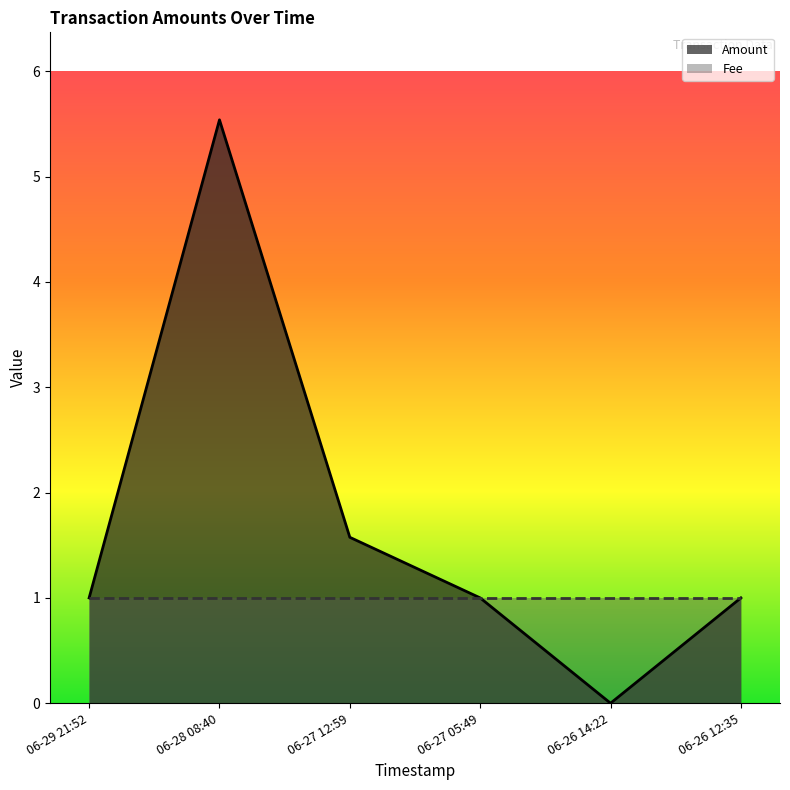

Reading right to left, list all the values displayed in this chart.

Amount: 06-26 12:35=1.0	06-26 14:22=0.0	06-27 05:49=1.0	06-27 12:59=1.6	06-28 08:40=5.5	06-29 21:52=1.0
Fee: 06-26 12:35=1.0	06-26 14:22=1.0	06-27 05:49=1.0	06-27 12:59=1.0	06-28 08:40=1.0	06-29 21:52=1.0